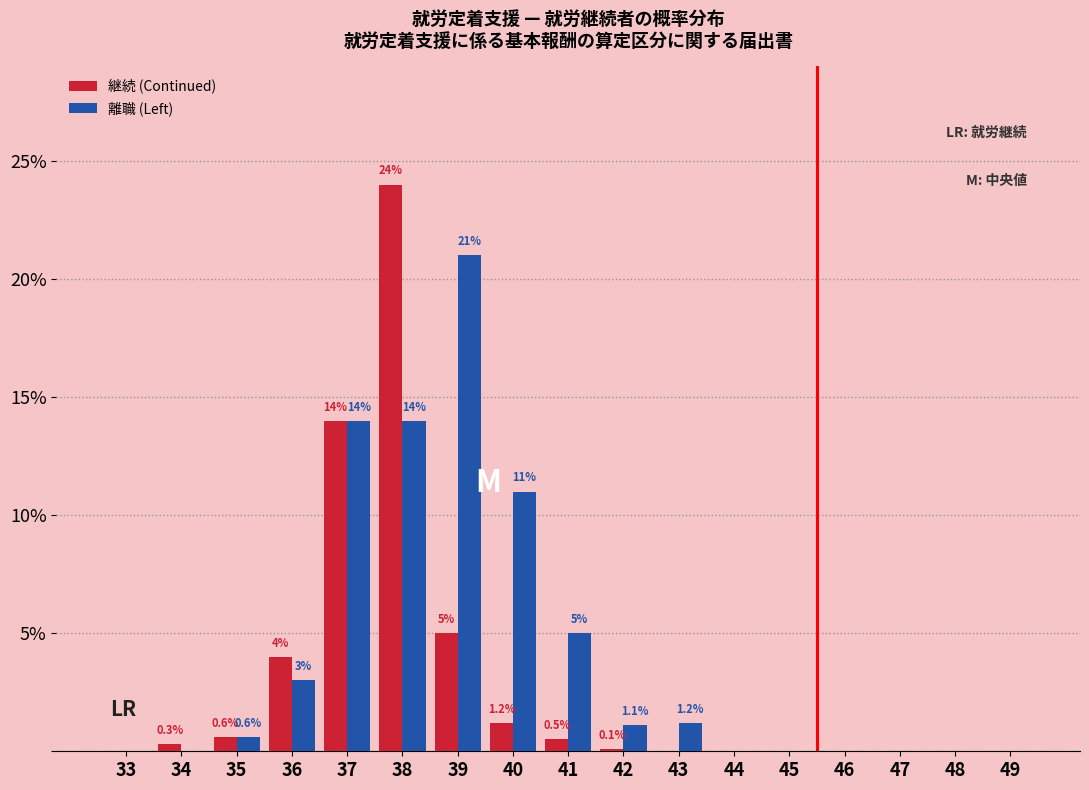

Reading left to right, transcribe all the data shown in this chart.

継続 (Continued): 33=0.0	34=0.3	35=0.6	36=4.0	37=14.0	38=24.0	39=5.0	40=1.2	41=0.5	42=0.1	43=0.0	44=0.0	45=0.0	46=0.0	47=0.0	48=0.0	49=0.0
離職 (Left): 33=0.0	34=0.0	35=0.6	36=3.0	37=14.0	38=14.0	39=21.0	40=11.0	41=5.0	42=1.1	43=1.2	44=0.0	45=0.0	46=0.0	47=0.0	48=0.0	49=0.0